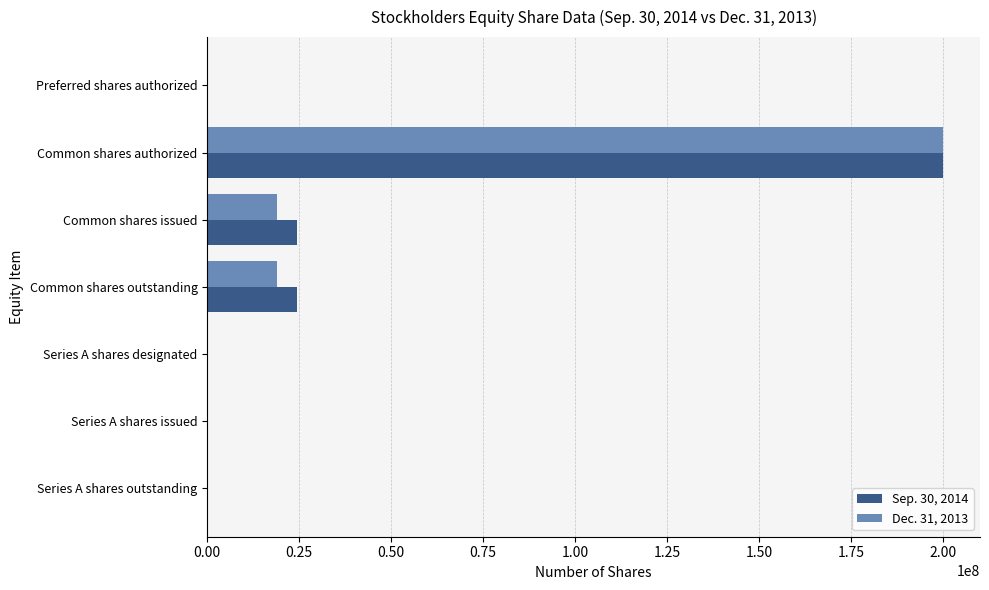

The value of Dec. 31, 2013 at Common shares authorized is 276586386. True or false?

False